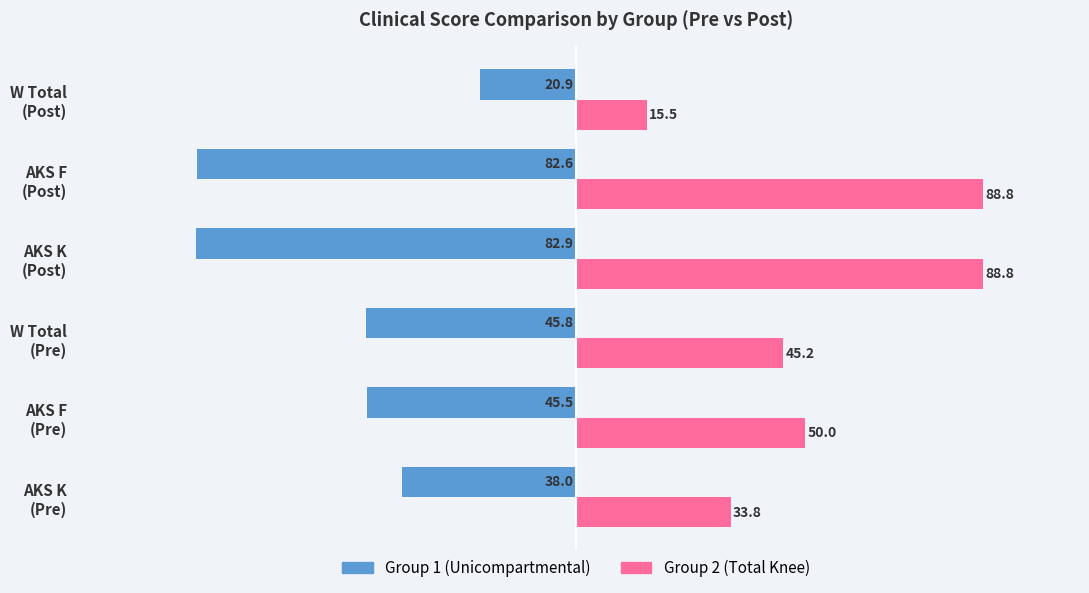

What is the greatest value displayed?

88.8